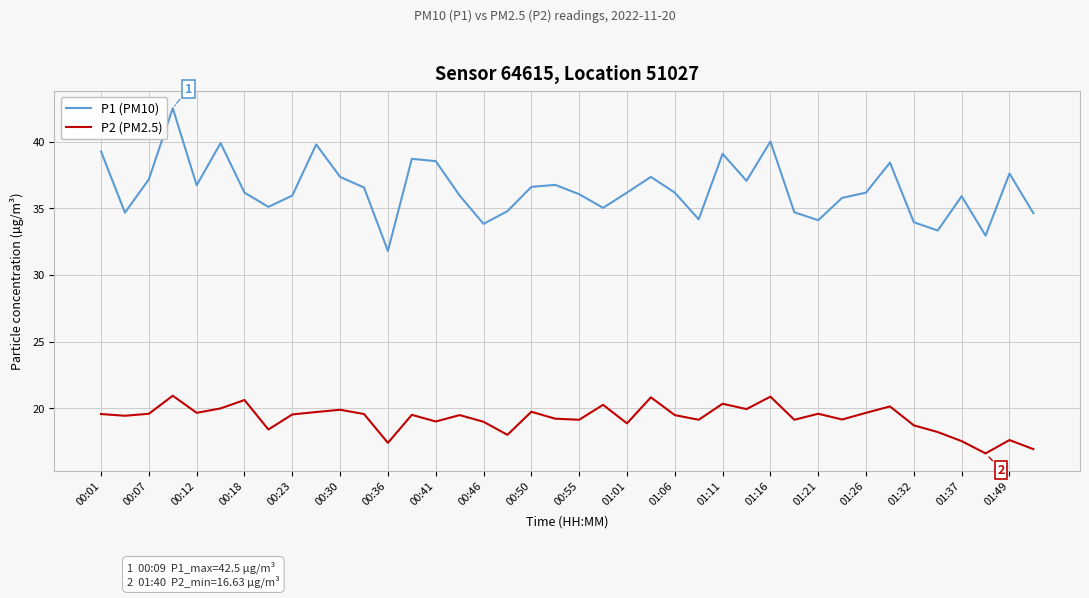

What is the average value of the P1 (PM10) series?

36.4